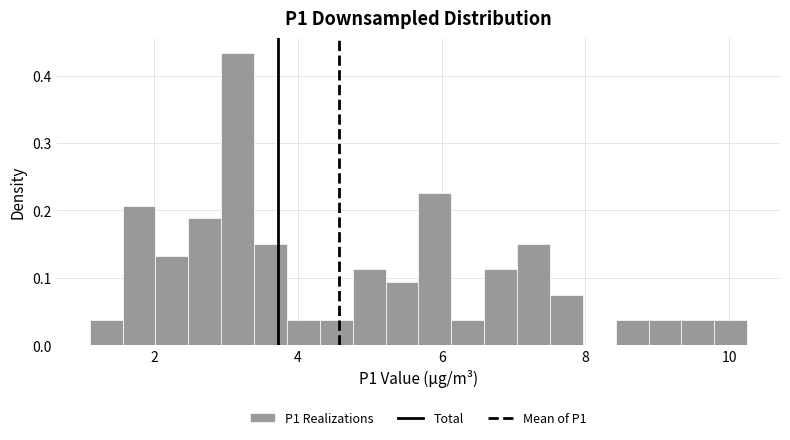

Read against the x-axis, roughly where is the centre of the tallest bar?

3.2